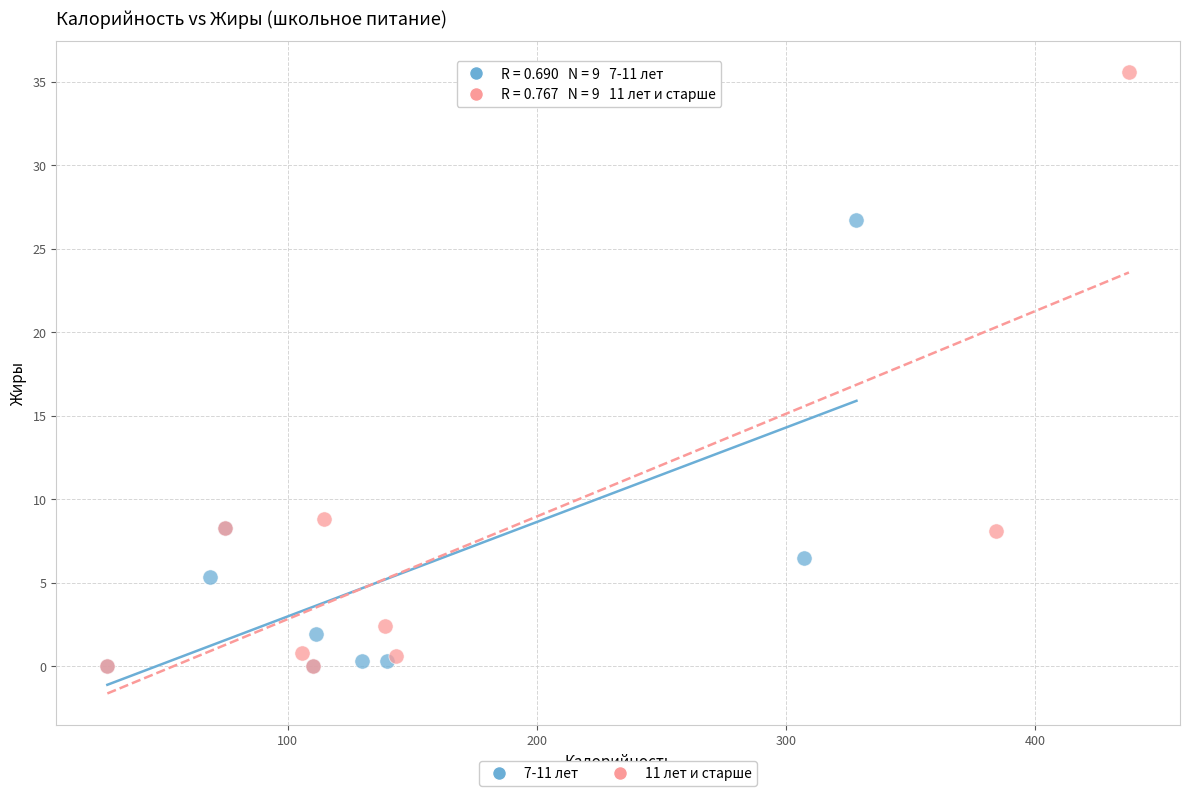

Which series contains the highest Y value?

11 лет и старше